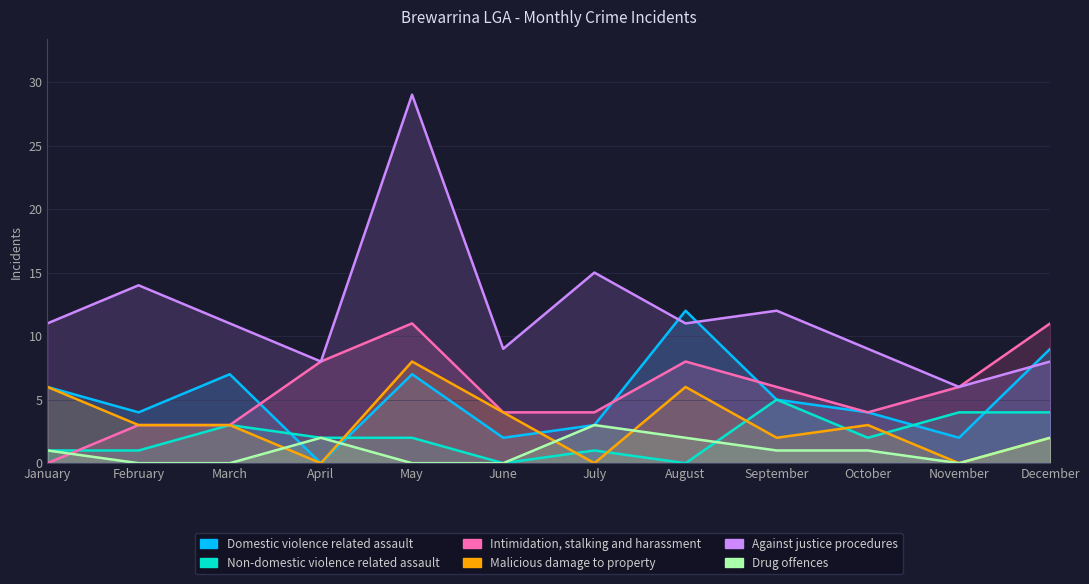

Rank the categories by Domestic violence related assault value from lowest to highest.

April, June, November, July, February, October, September, January, March, May, December, August